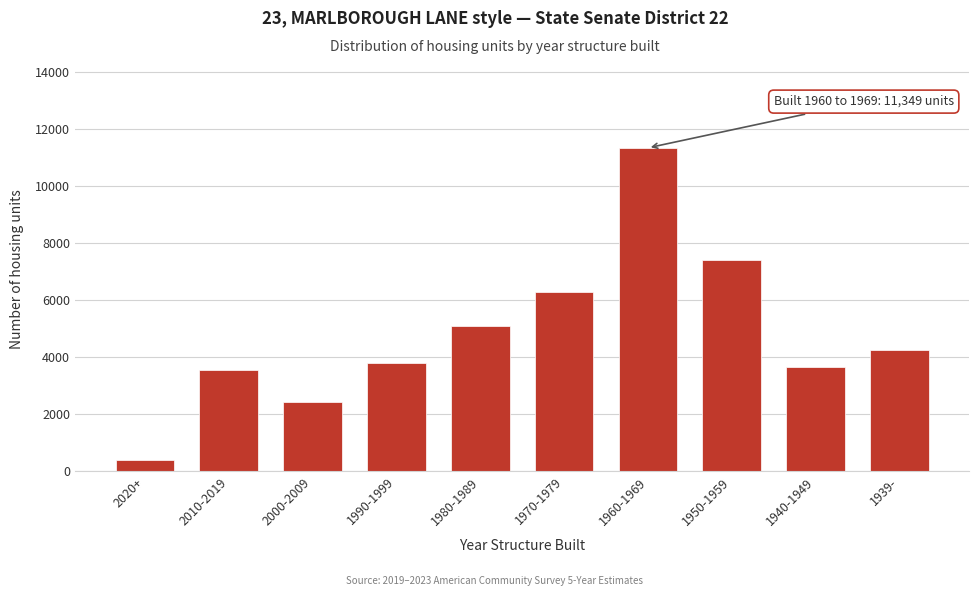

Reading left to right, extract all data points from this chart.

381	3566	2415	3814	5095	6307	11349	7427	3645	4247